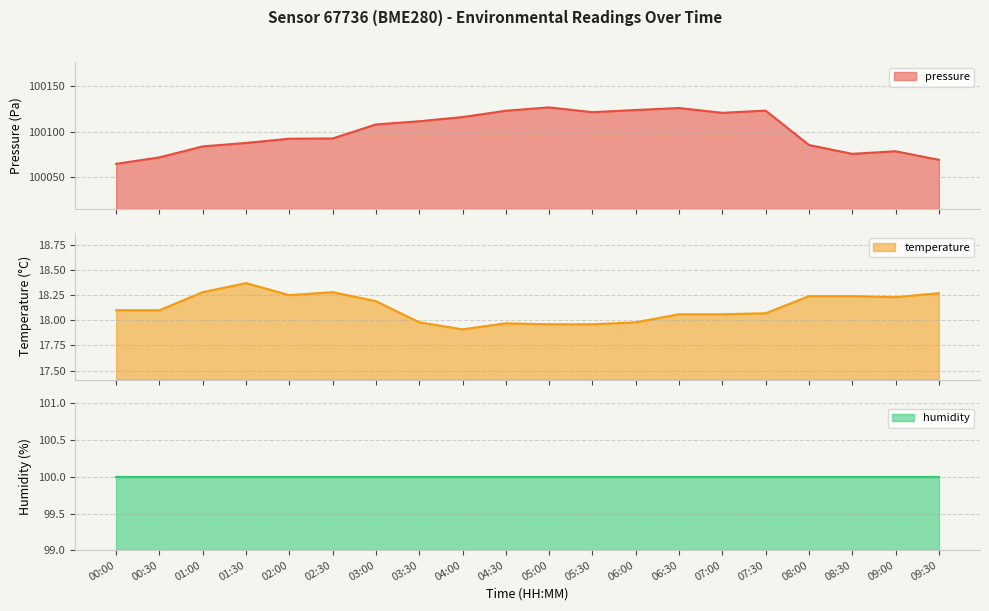

What is the difference between the temperature values at 00:00 and 02:00?

0.1